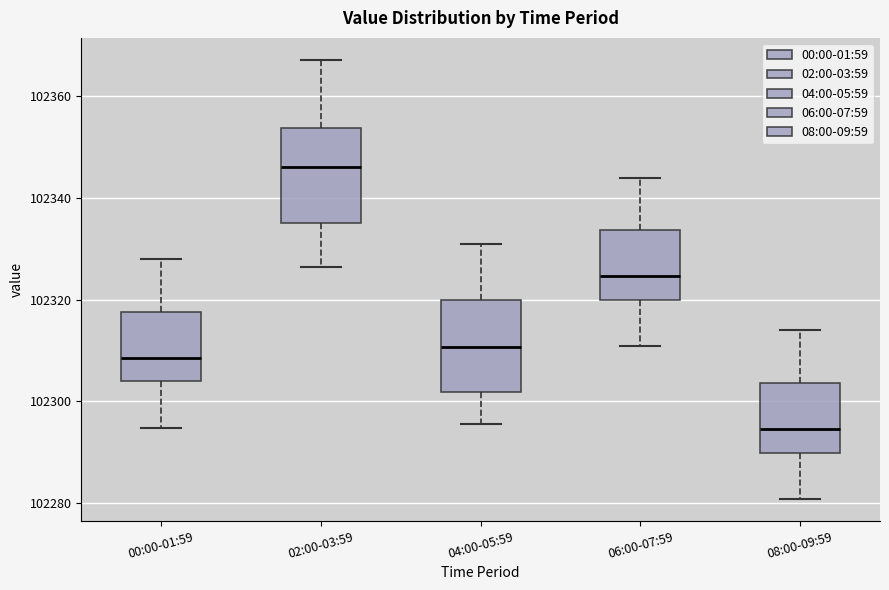

Where does the upper whisker of the box for 00:00-01:59 end on the y-axis? The values are not printed on the chart, so give them approximately, as read against the axis.

102328